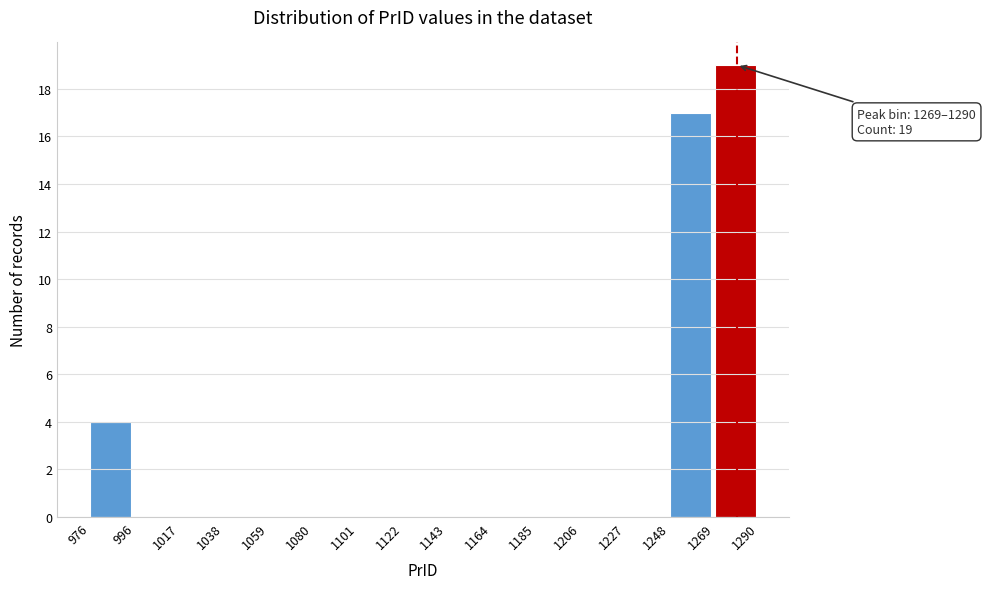

Over which range of the x-axis is the bar tallest?

1269 to 1290